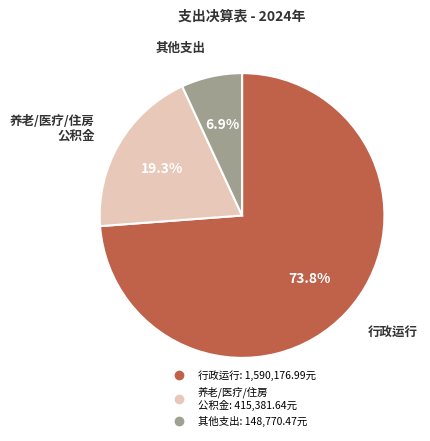

Is there any slice that represents more than half of the pie?

Yes